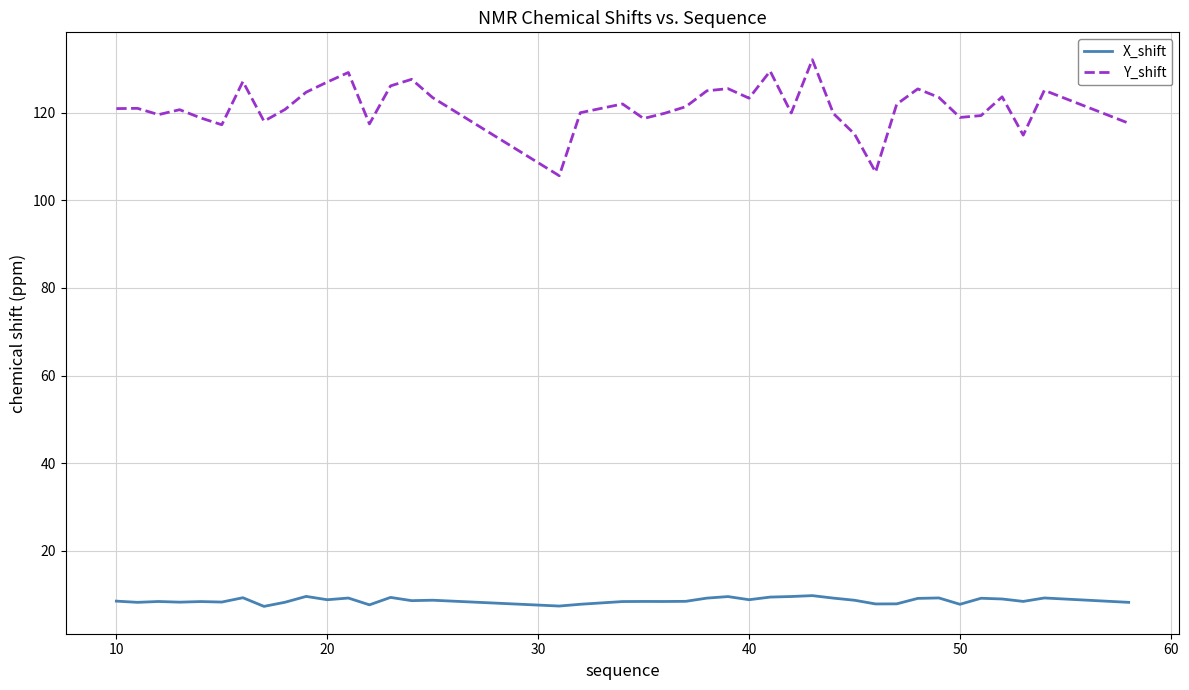

What is the greatest value displayed?

132.2